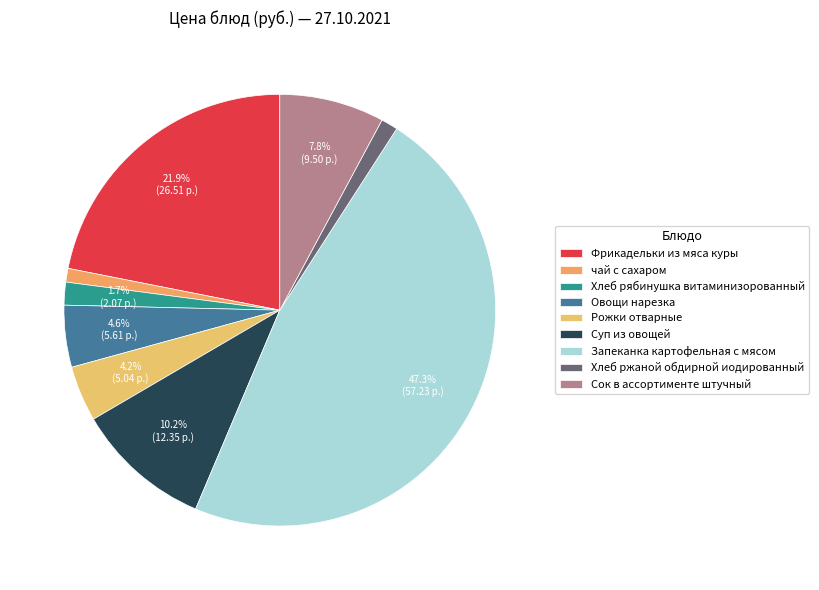

Does Суп из овощей represent more than half of the total?

No